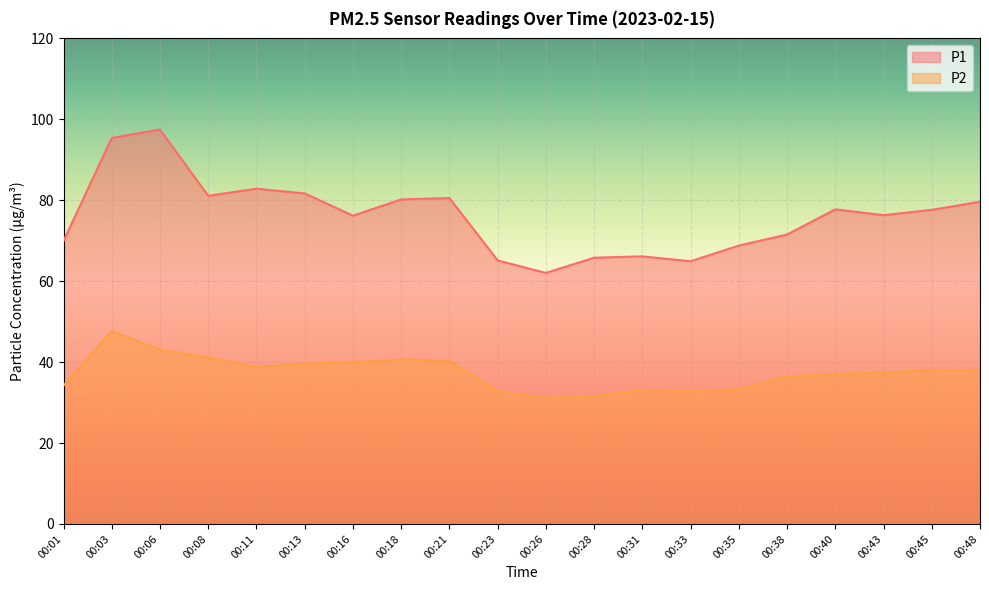

How many categories are shown in the chart?

20